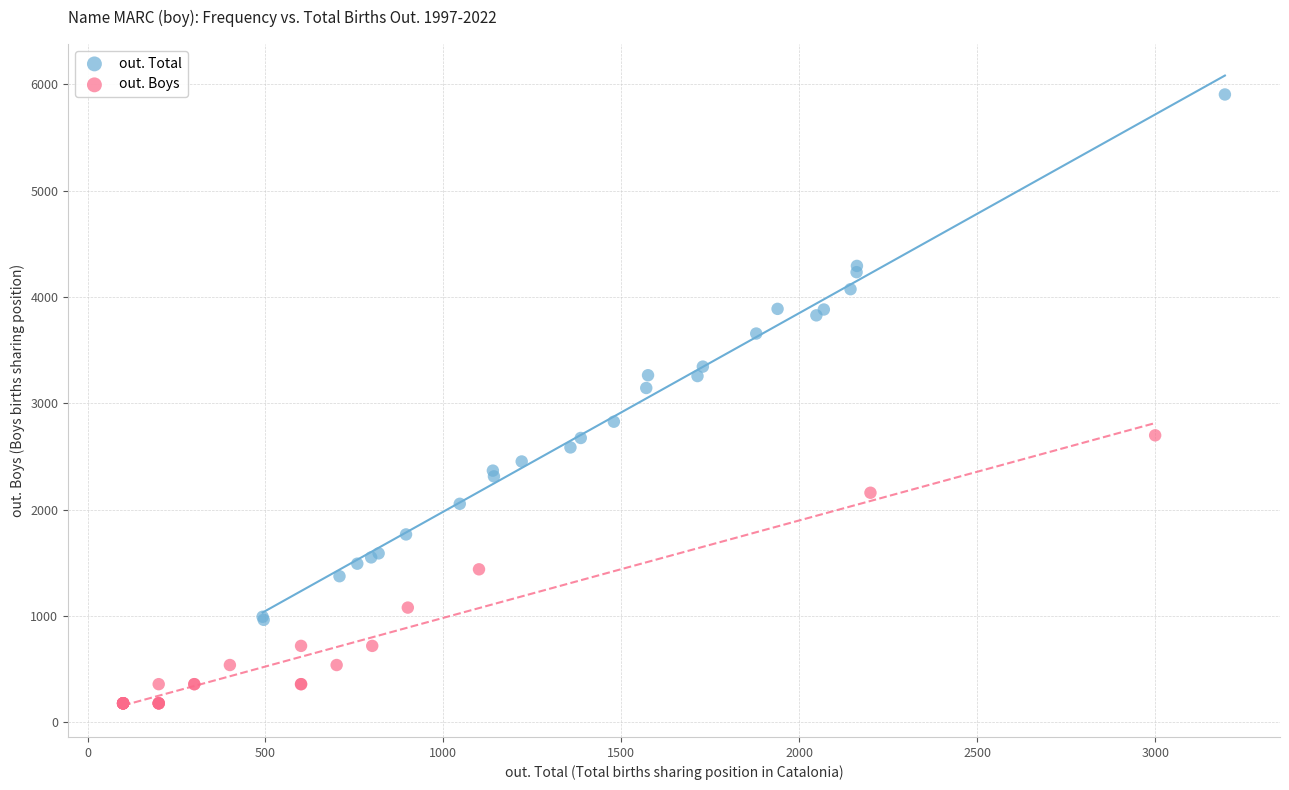

Which series has the widest spread of Y values?

out. Total